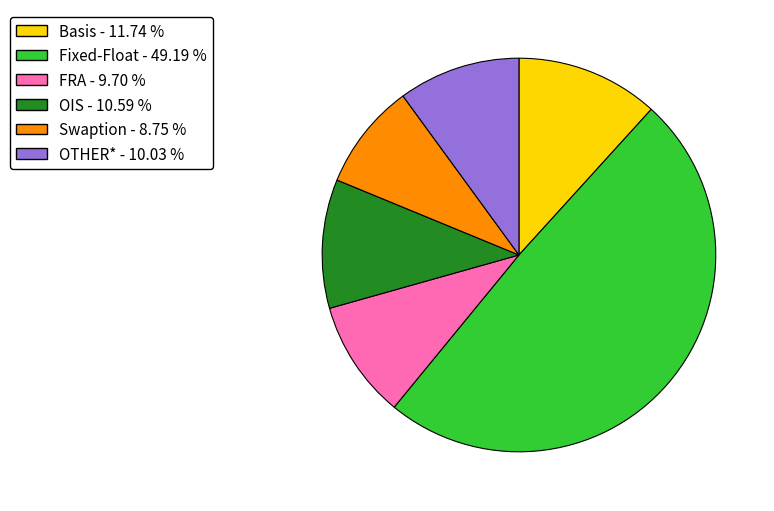

Is there a majority slice in this chart?

No